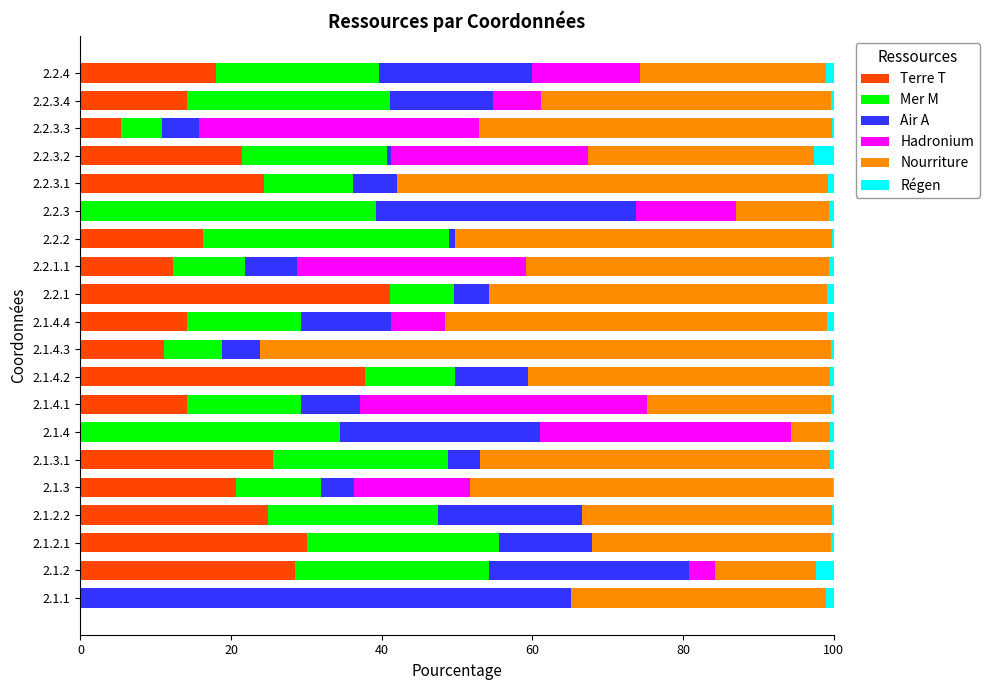

Reading left to right, extract all data points from this chart.

Terre T: 0.0	28.5	30.1	24.9	20.6	25.6	0.0	14.2	37.8	11.1	14.1	41.1	12.3	16.3	0.0	24.4	21.5	5.4	14.1	18.0
Mer M: 0.0	25.7	25.4	22.6	11.3	23.2	34.5	15.1	12.0	7.7	15.2	8.5	9.6	32.6	39.3	11.8	19.3	5.4	26.9	21.6
Air A: 65.2	26.6	12.4	19.1	4.4	4.3	26.6	7.8	9.7	5.1	11.9	4.6	6.8	0.8	34.4	5.9	0.6	4.8	13.7	20.3
Hadronium: 0.0	3.4	0.0	0.0	15.4	0.0	33.3	38.1	0.0	0.0	7.2	0.0	30.4	0.0	13.3	0.0	26.1	37.2	6.4	14.3
Nourriture: 33.8	13.3	31.7	33.2	48.2	46.4	5.2	24.4	40.0	75.8	50.6	45.0	40.2	50.1	12.4	57.2	30.0	46.9	38.5	24.8
Régen: 1.0	2.4	0.3	0.2	0.1	0.5	0.4	0.3	0.5	0.3	0.9	0.8	0.7	0.2	0.6	0.7	2.6	0.2	0.4	1.0